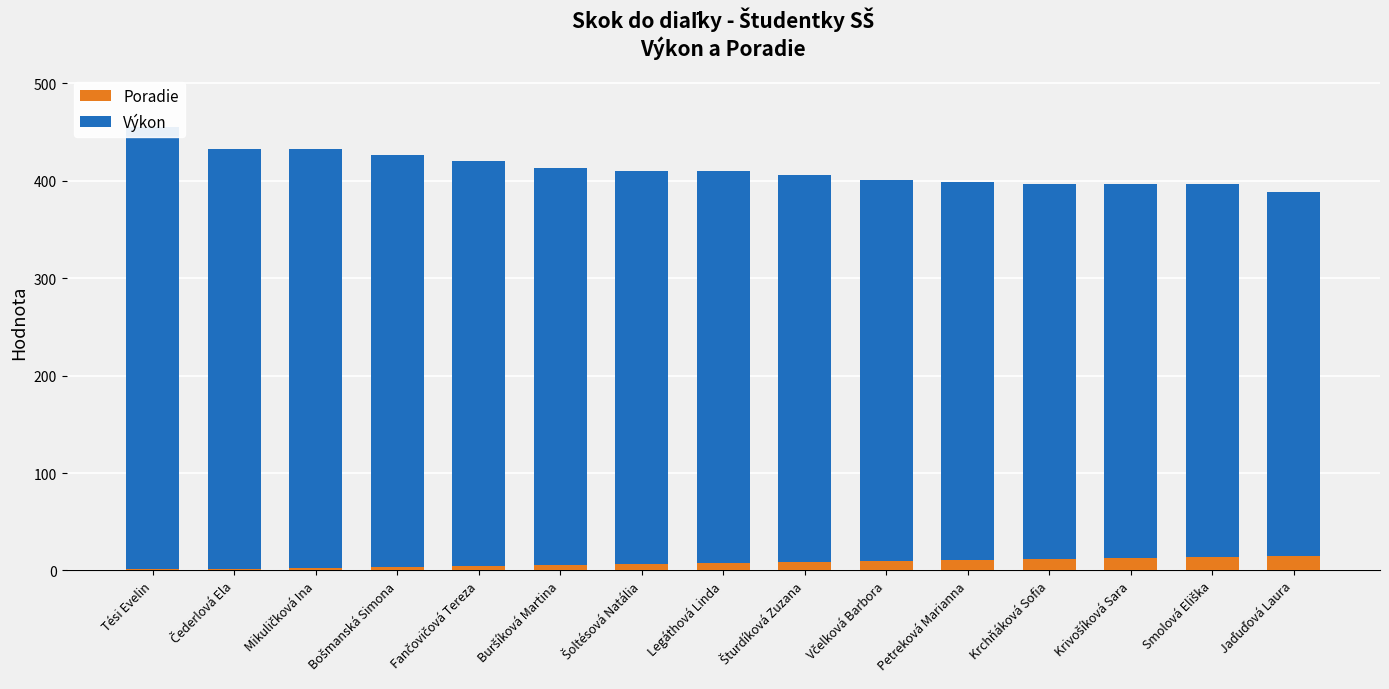

What is the label of the 1st bar from the right?

Jaďuďová Laura